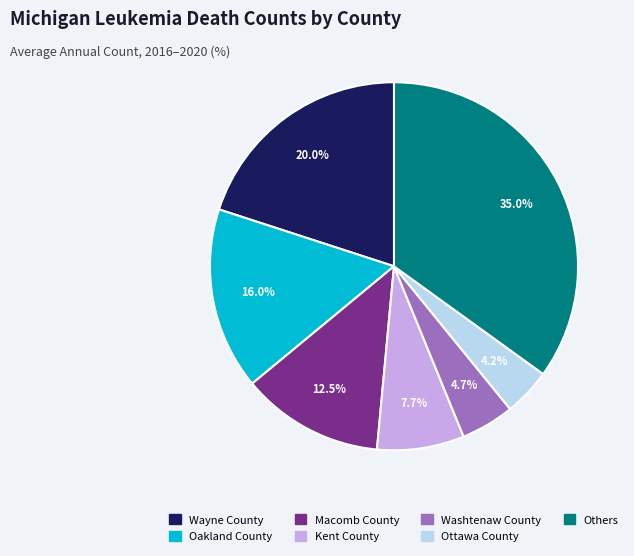

Is there a majority slice in this chart?

No